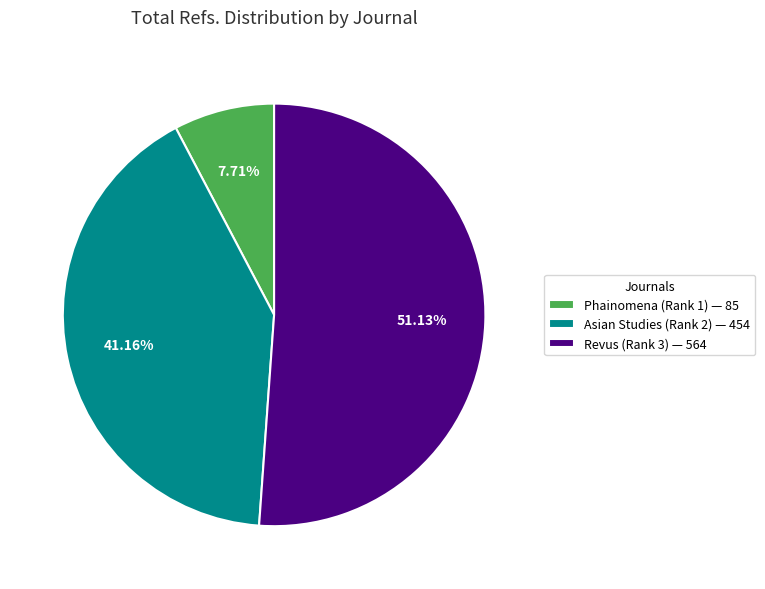

True or false: Revus (Rank 3) accounts for 63% of the total.

False